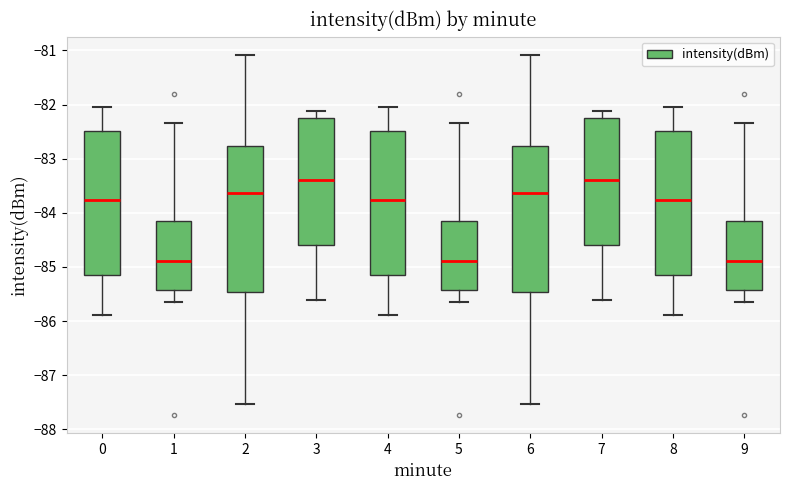

Where is the upper edge of the box at x = 9 on the y-axis? The values are not printed on the chart, so give them approximately, as read against the axis.

-84.1